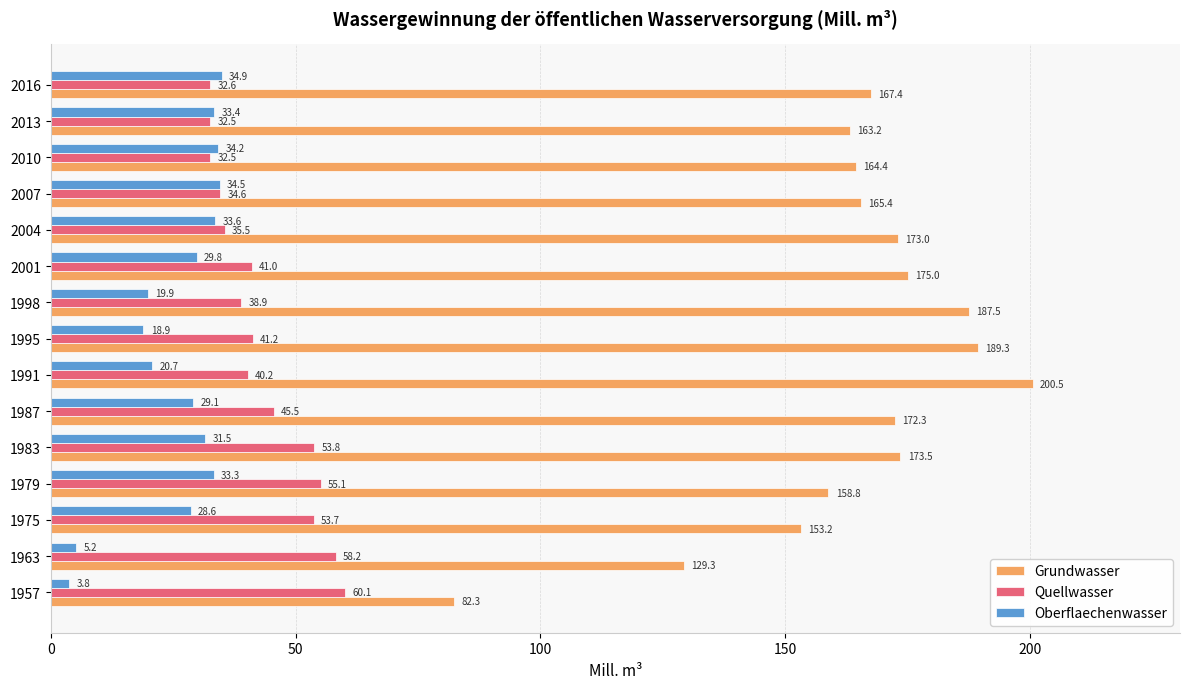

At which label is Quellwasser closest to 46?

1987